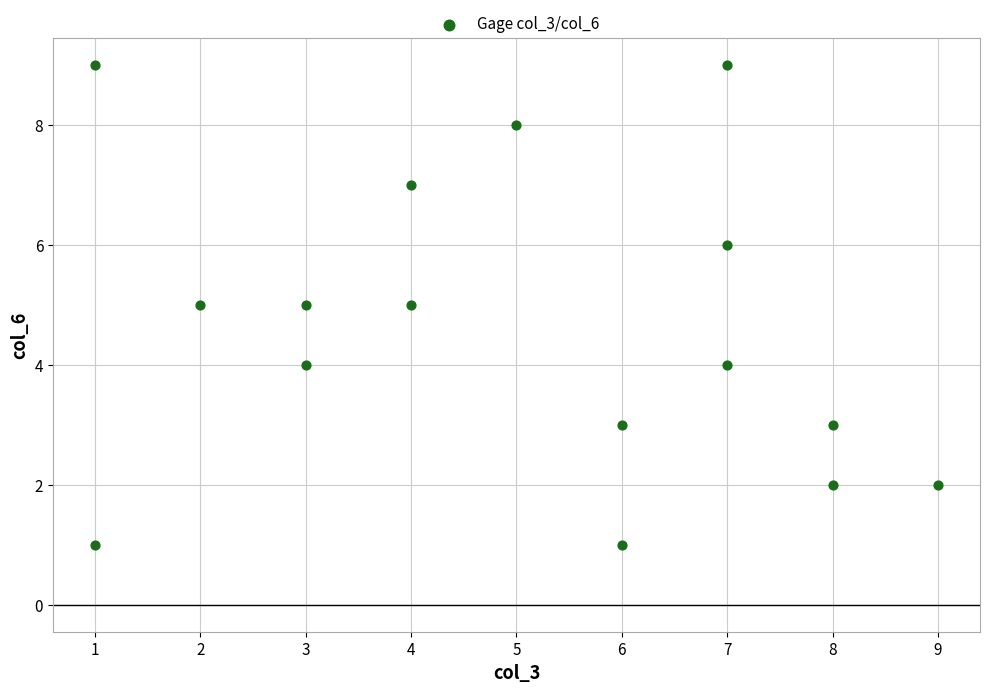

What is the range of Y values (max minus min)?

8